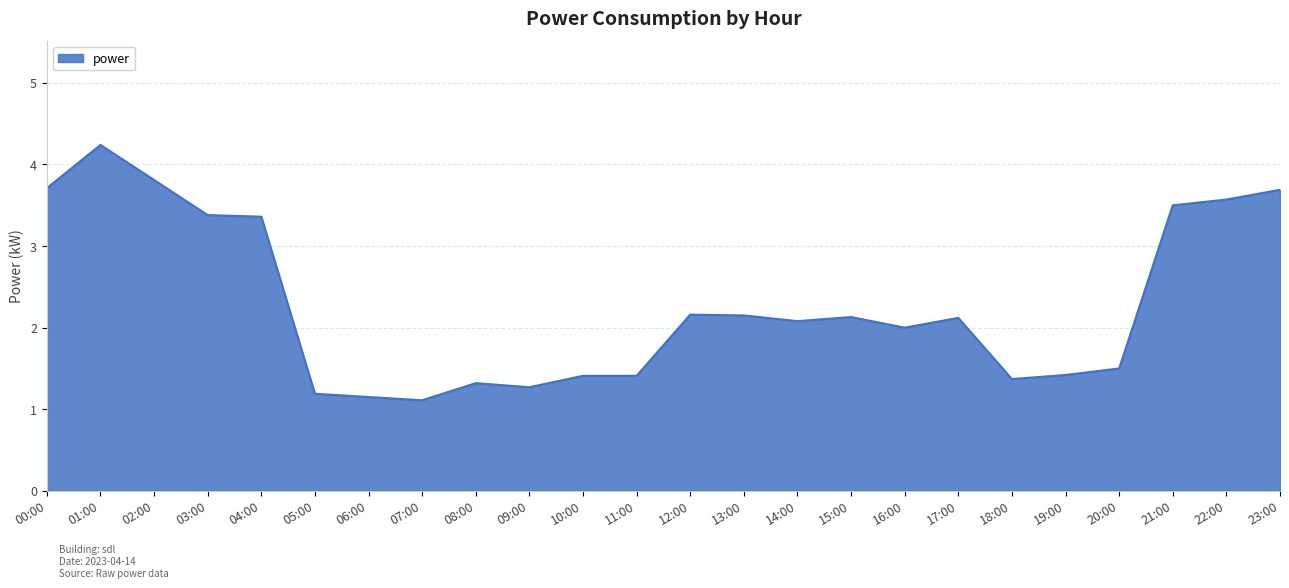

Which has a higher value, 07:00 or 17:00?

17:00